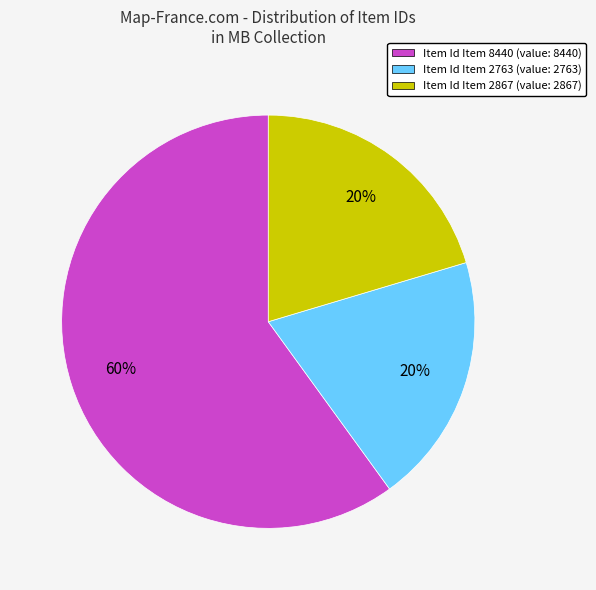

To the nearest percent, what is the average slice percentage?

33%